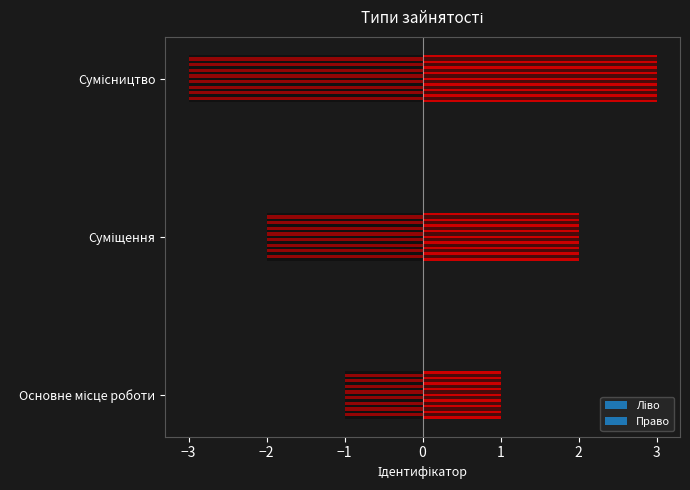

What is the value of the 3rd bar from the left?

3